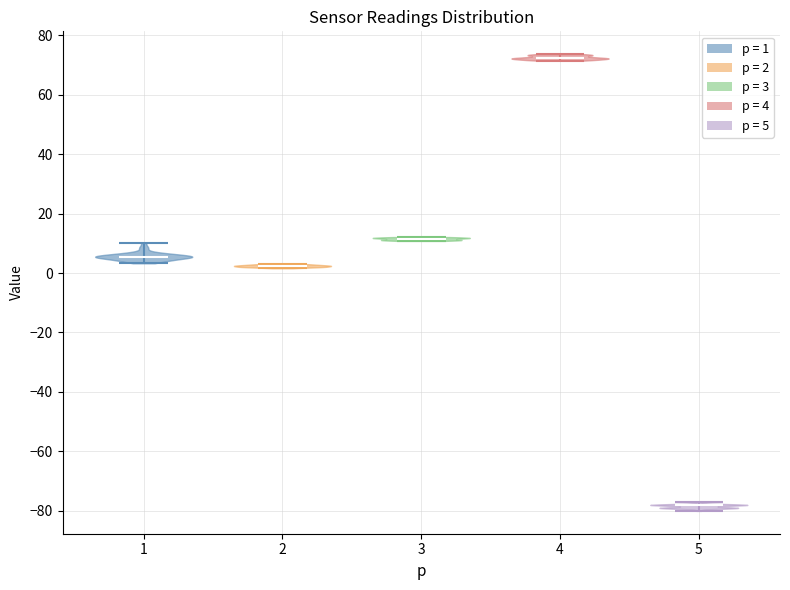

What is the highest point the violin at x = 1 reaches on the y-axis? The values are not printed on the chart, so give them approximately, as read against the axis.

10